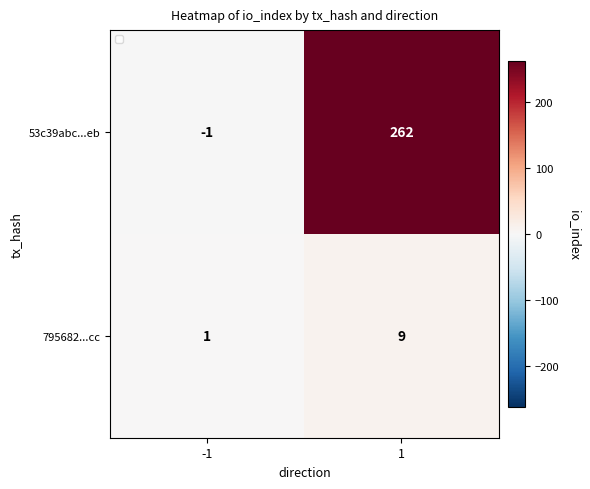

What is the average value of the 795682...cc series?

5